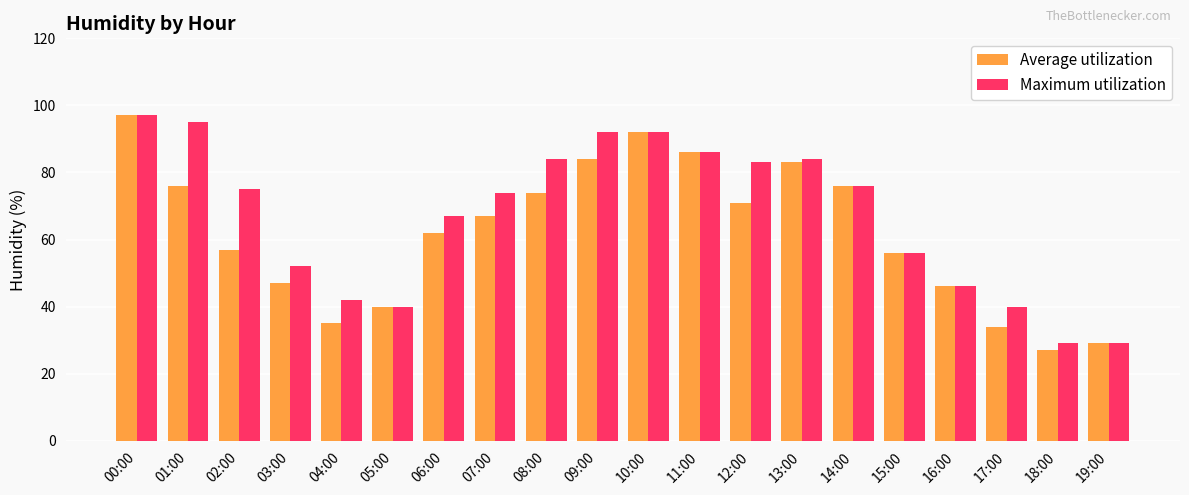

Reading left to right, transcribe all the data shown in this chart.

Average utilization: 97	76	57	47	35	40	62	67	74	84	92	86	71	83	76	56	46	34	27	29
Maximum utilization: 97	95	75	52	42	40	67	74	84	92	92	86	83	84	76	56	46	40	29	29